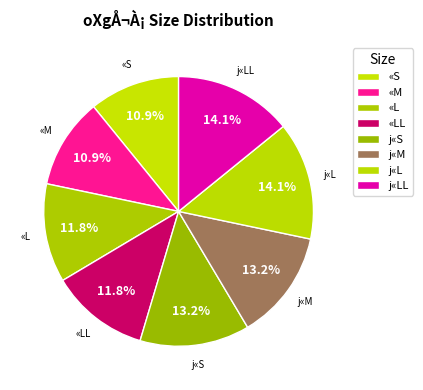

How many slices are in this pie chart?

8